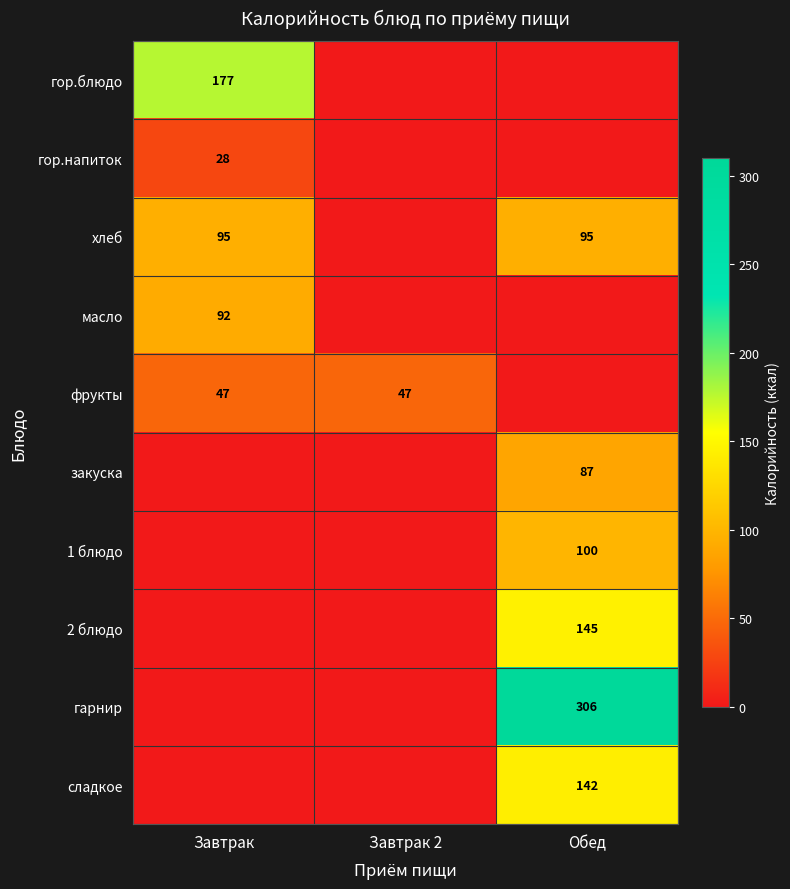

Is the value of гор.блюдо at Завтрак greater than the value of фрукты at Завтрак 2?

Yes